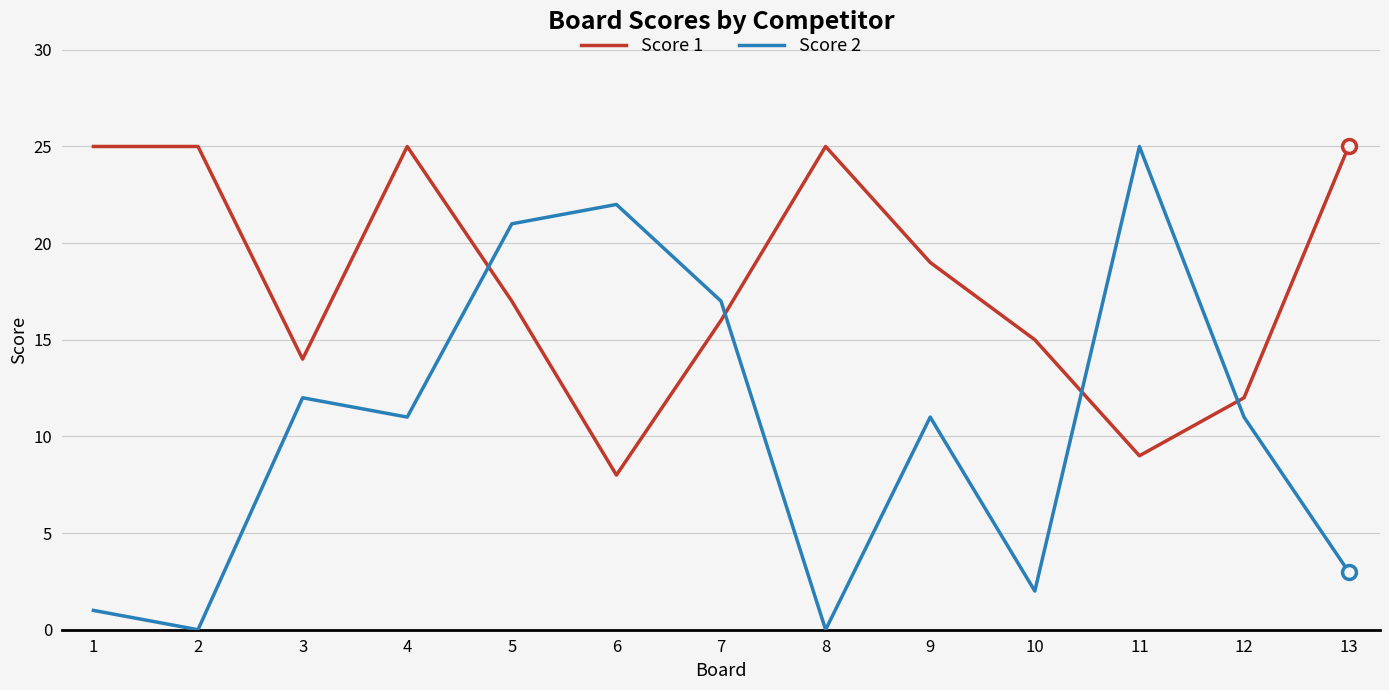

Rank the series by their average value, from highest to lowest.

Score 1, Score 2